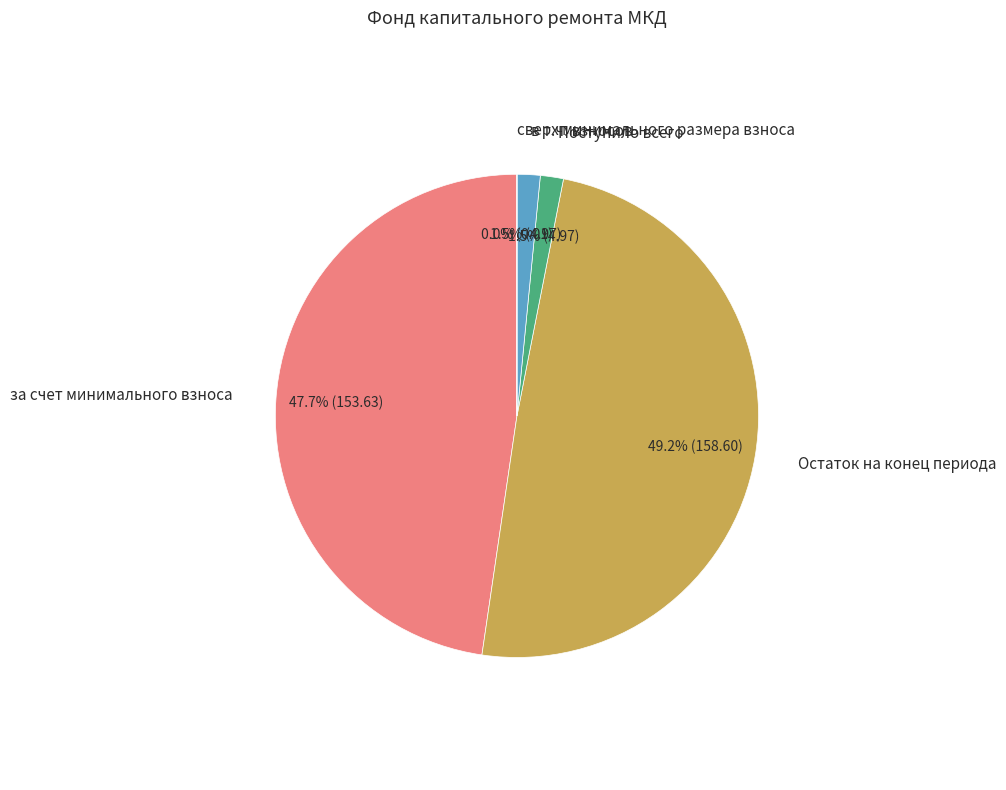

To the nearest percent, what portion does за счет минимального взноса represent?

48%